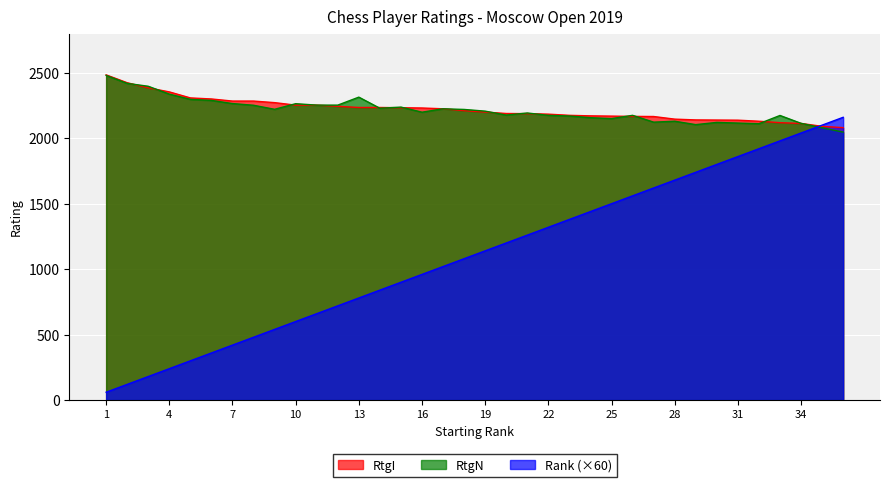

Is the value of RtgI at 11 greater than the value of RtgN at 13?

No